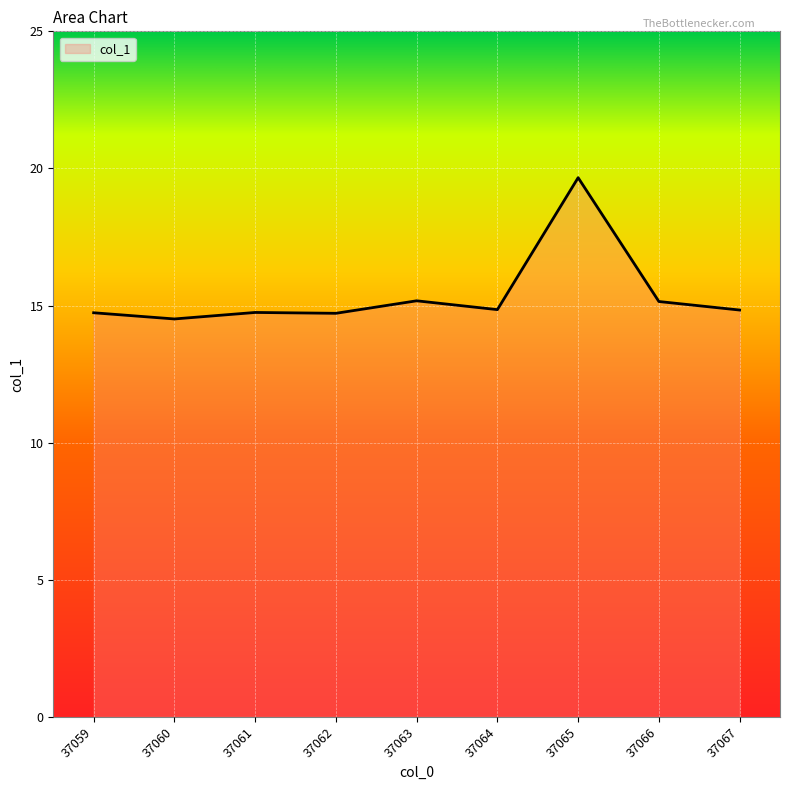

What is the difference between the values at 37065 and 37062?

4.9